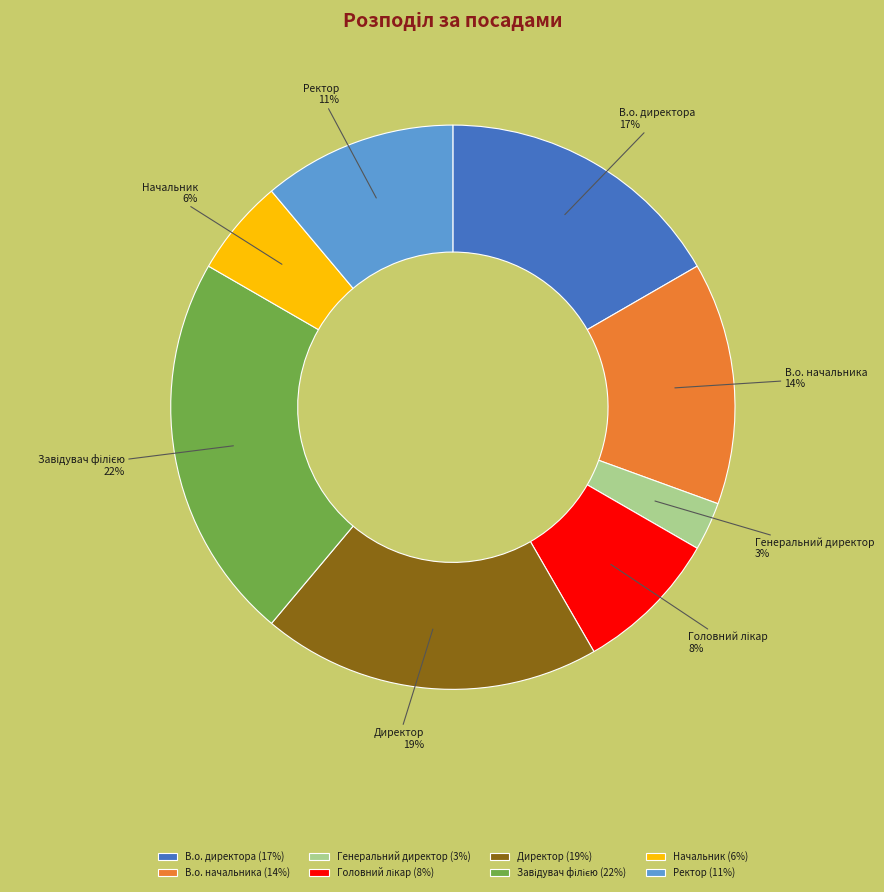

What is the ratio of the value at Начальник to the value at В.о. начальника?

0.4